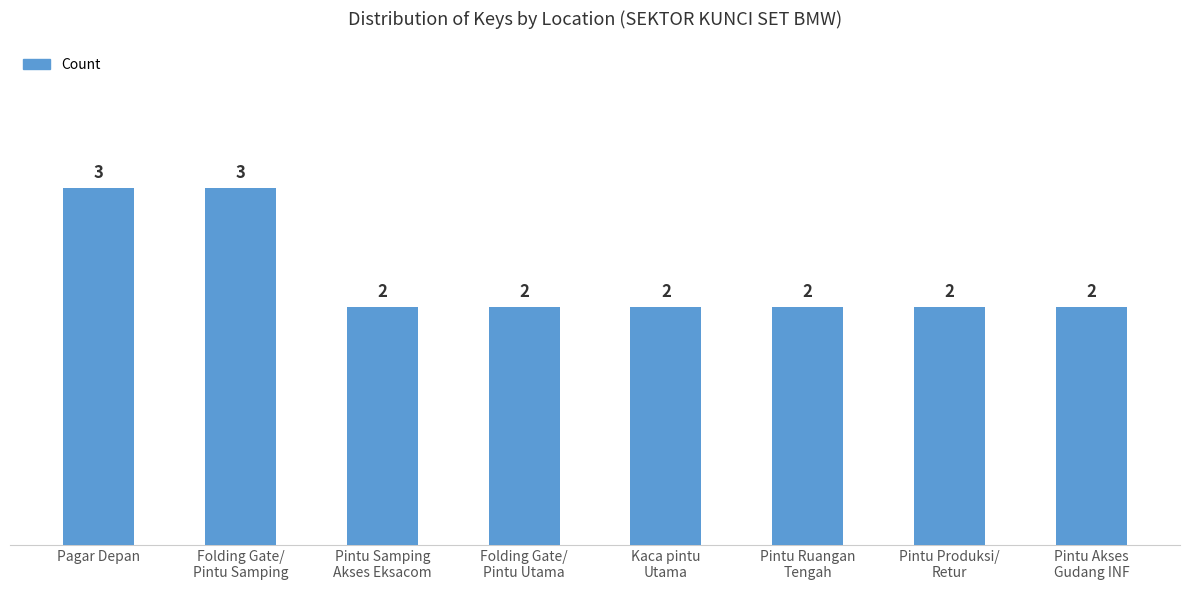

Count the number of values greater than 2.

2